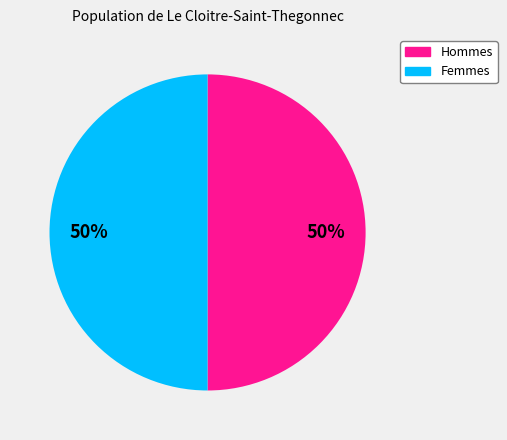

To the nearest percent, what is the average slice percentage?

50%